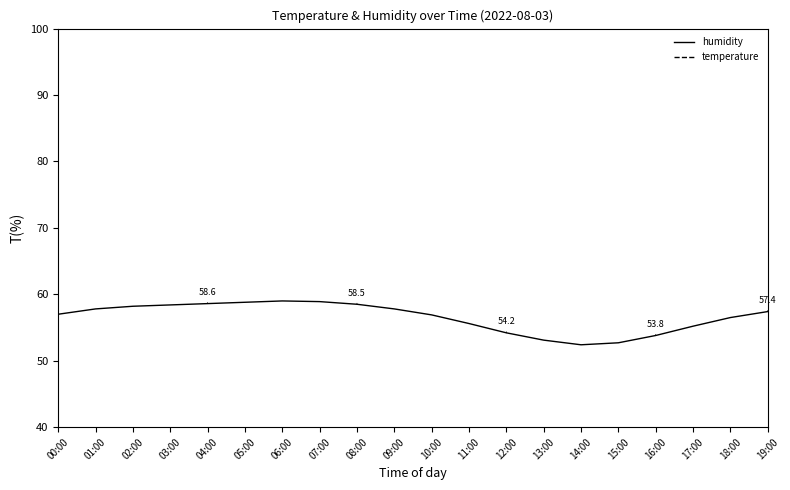

What is the total value across all series at 15:00?

85.0